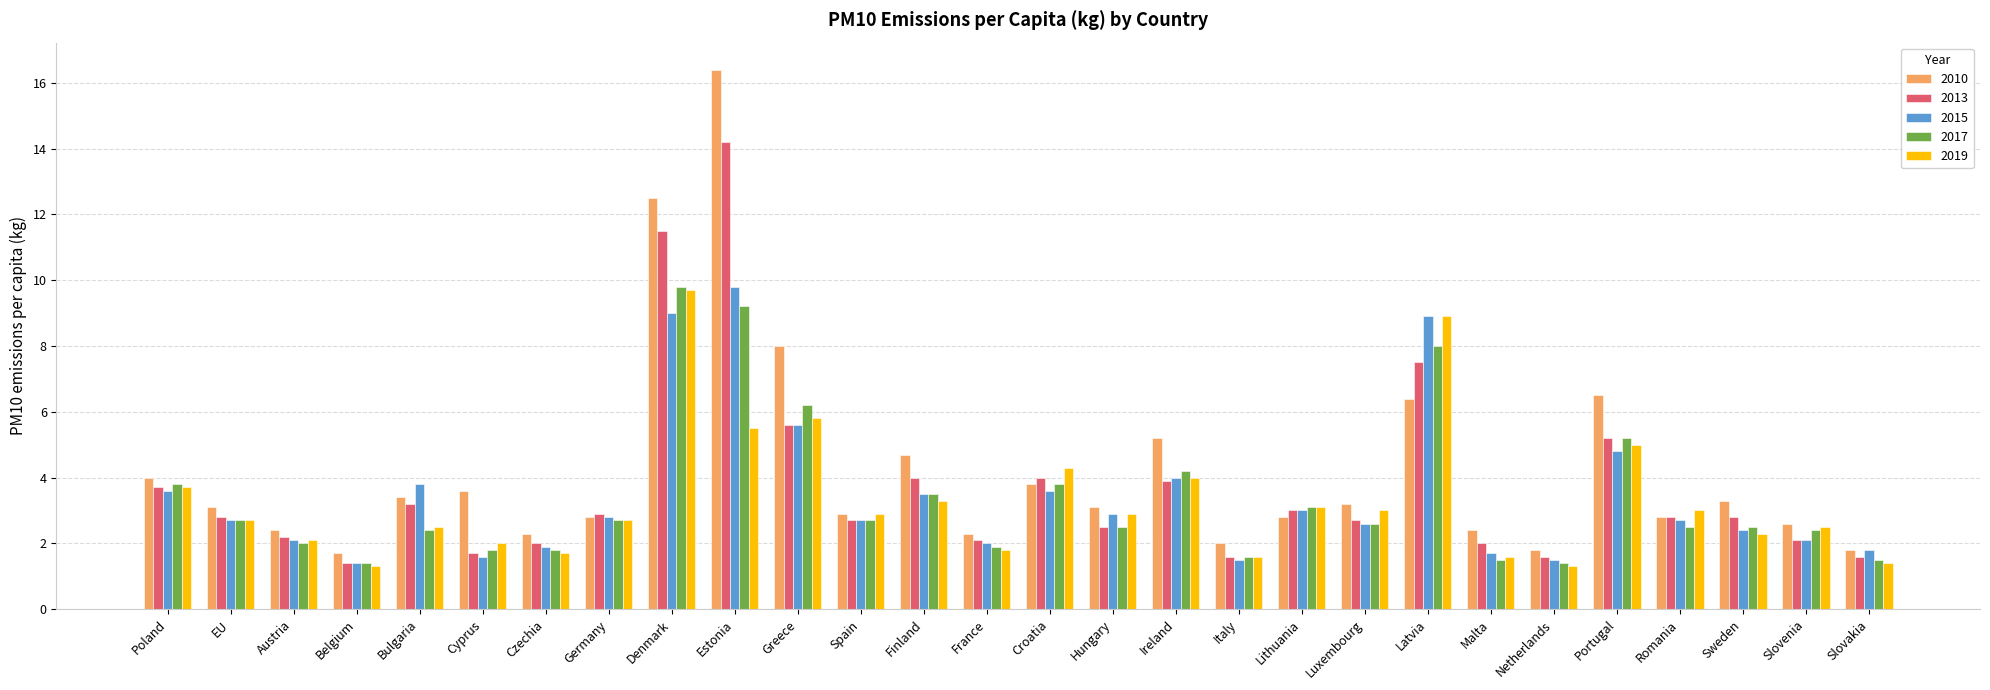

Which series changed the most between Netherlands and Portugal?

2010